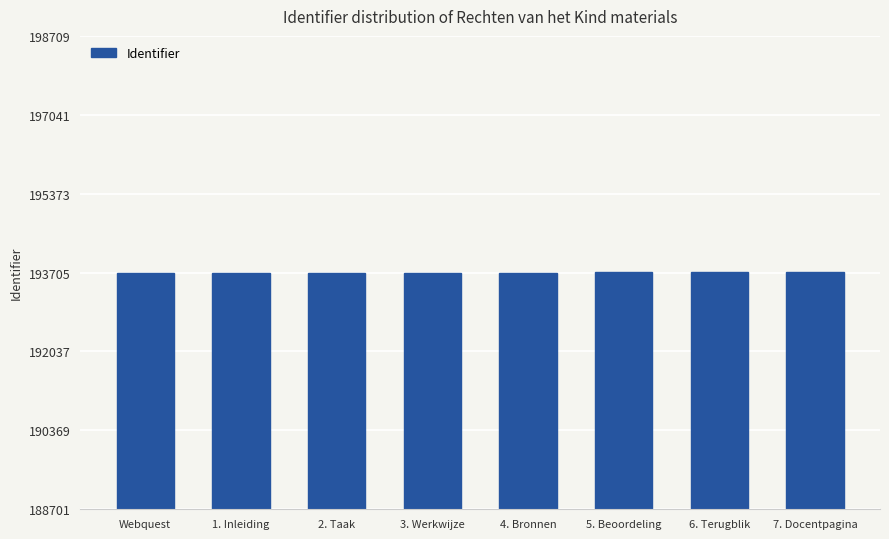

How many data points does each series have?

8